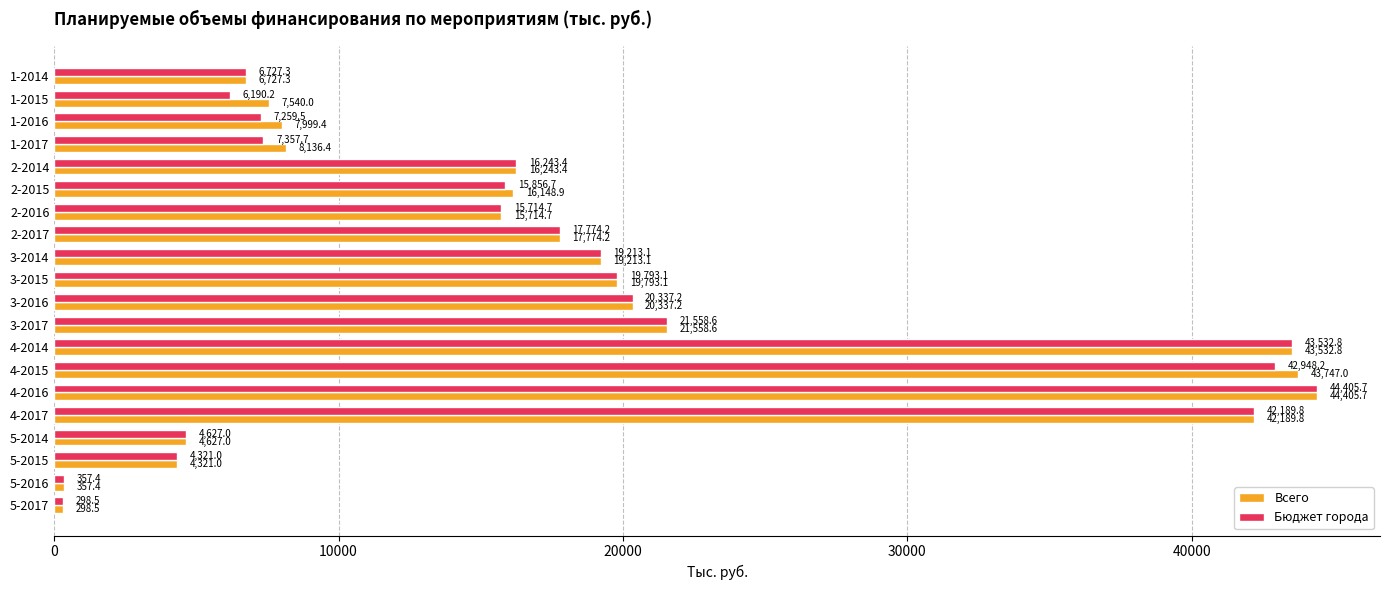

How many values in the Бюджет города series exceed 16243?

10